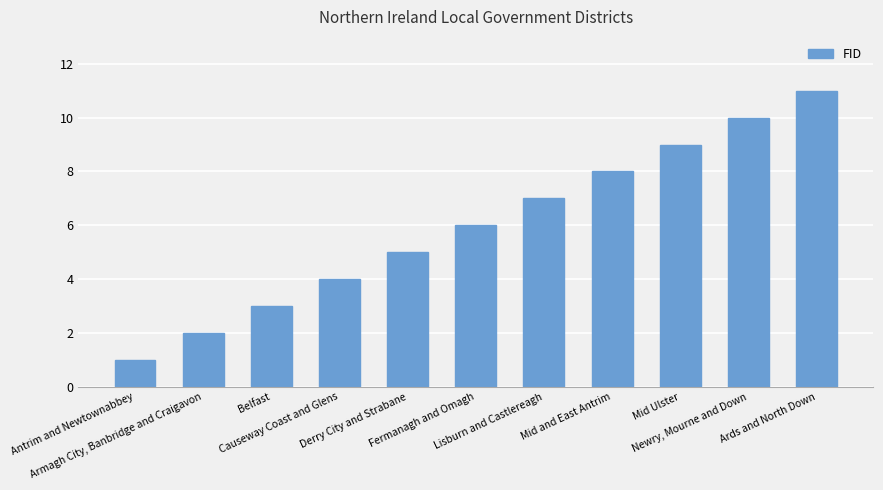

What is the difference between the maximum and minimum values?

10